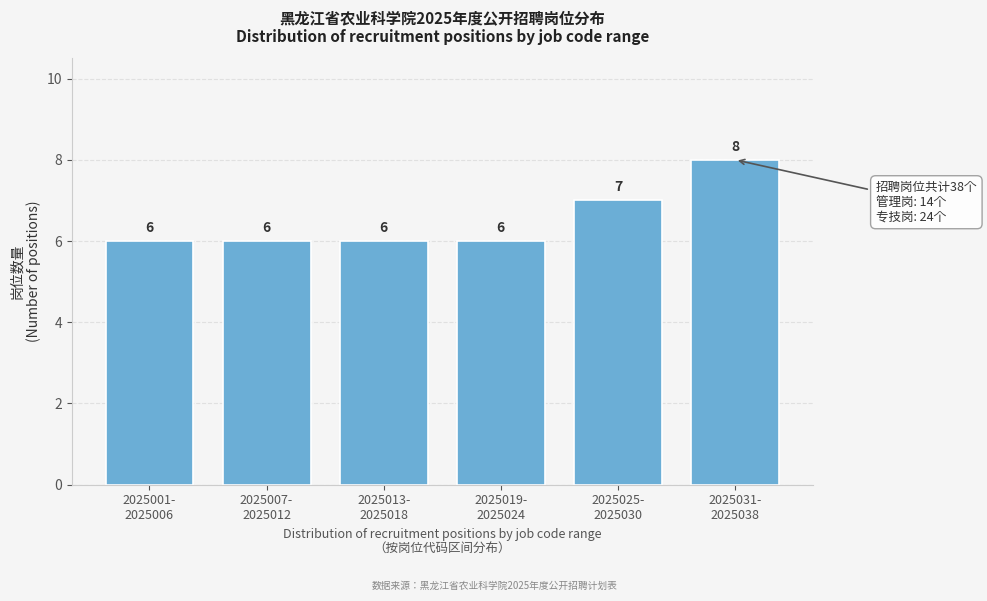

Reading left to right, extract all data points from this chart.

6	6	6	6	7	8